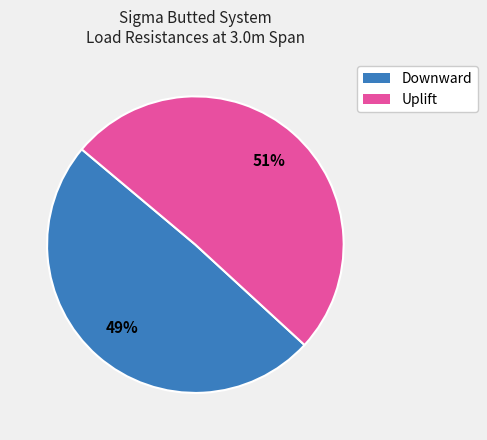

To the nearest percent, what is the average slice percentage?

50%